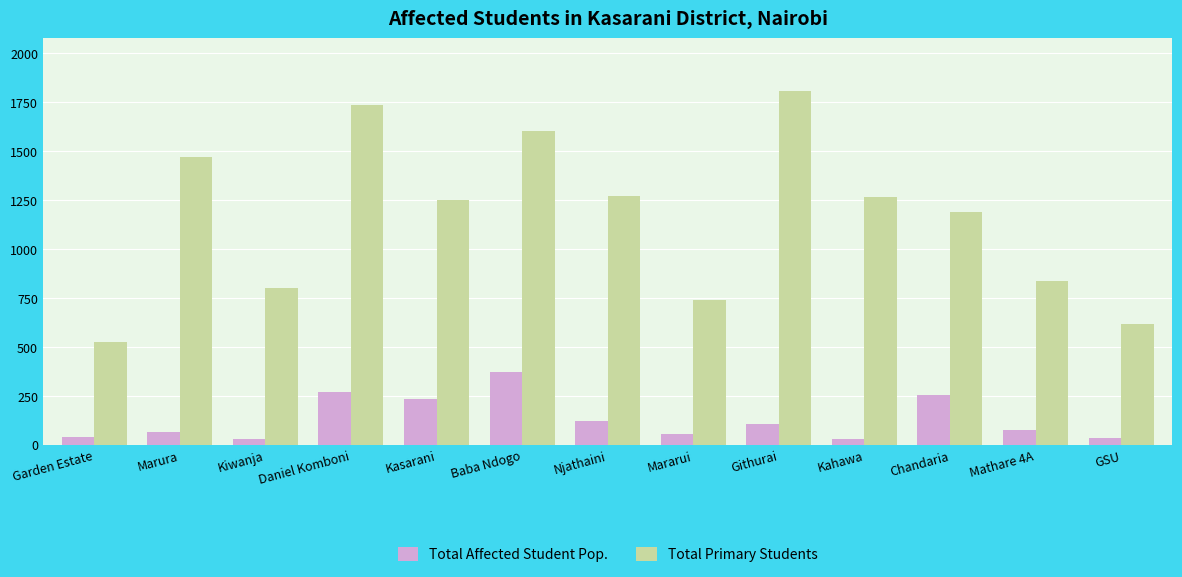

What is the difference between the second highest and minimum values in the Total Primary Students series?

1211